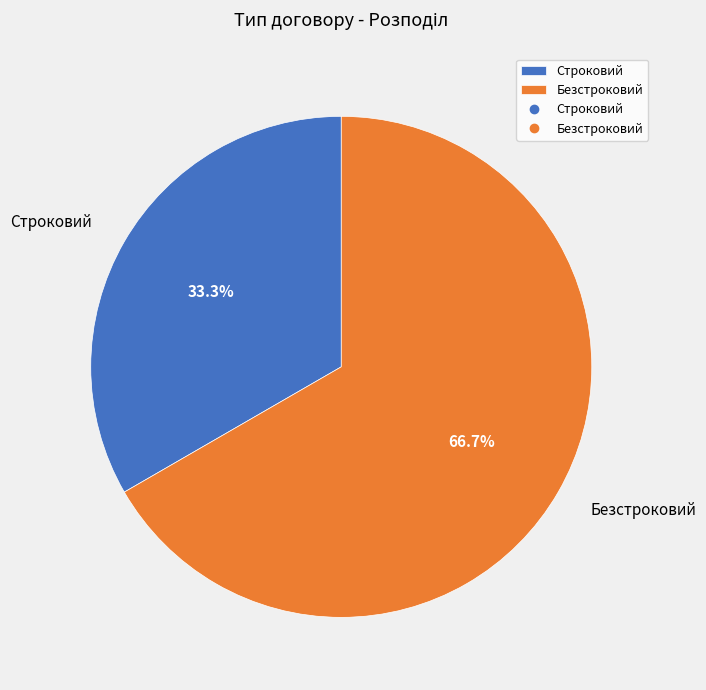

To the nearest percent, what is the difference between the Безстроковий and Строковий slice percentages?

33%